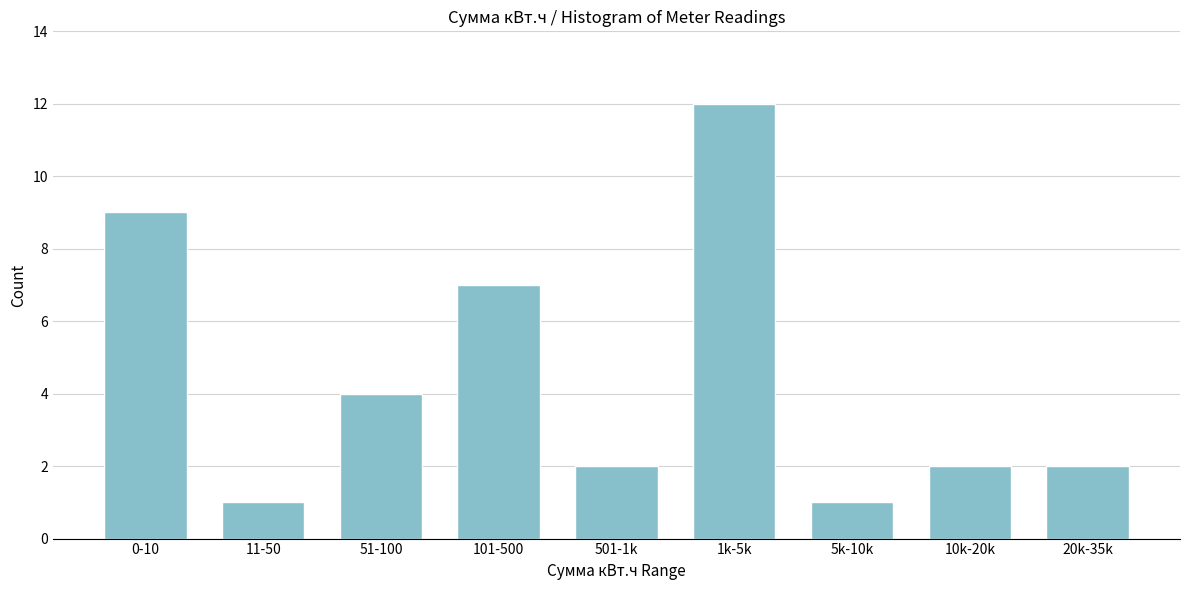

Reading left to right, extract all data points from this chart.

0-10=9	11-50=1	51-100=4	101-500=7	501-1k=2	1k-5k=12	5k-10k=1	10k-20k=2	20k-35k=2